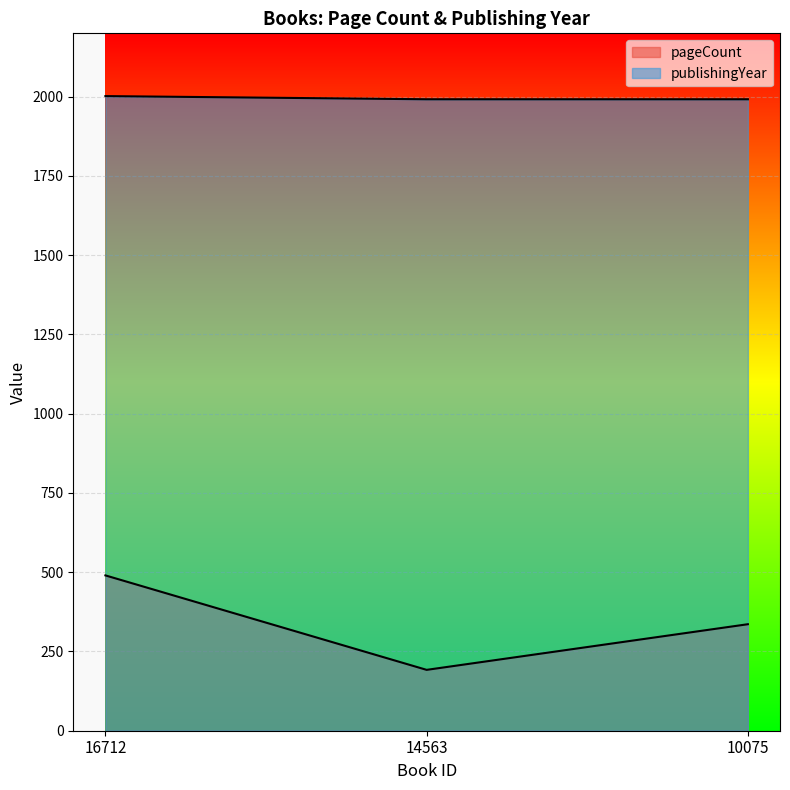

Reading left to right, extract all data points from this chart.

pageCount: 490	192	336
publishingYear: 2002	1992	1992